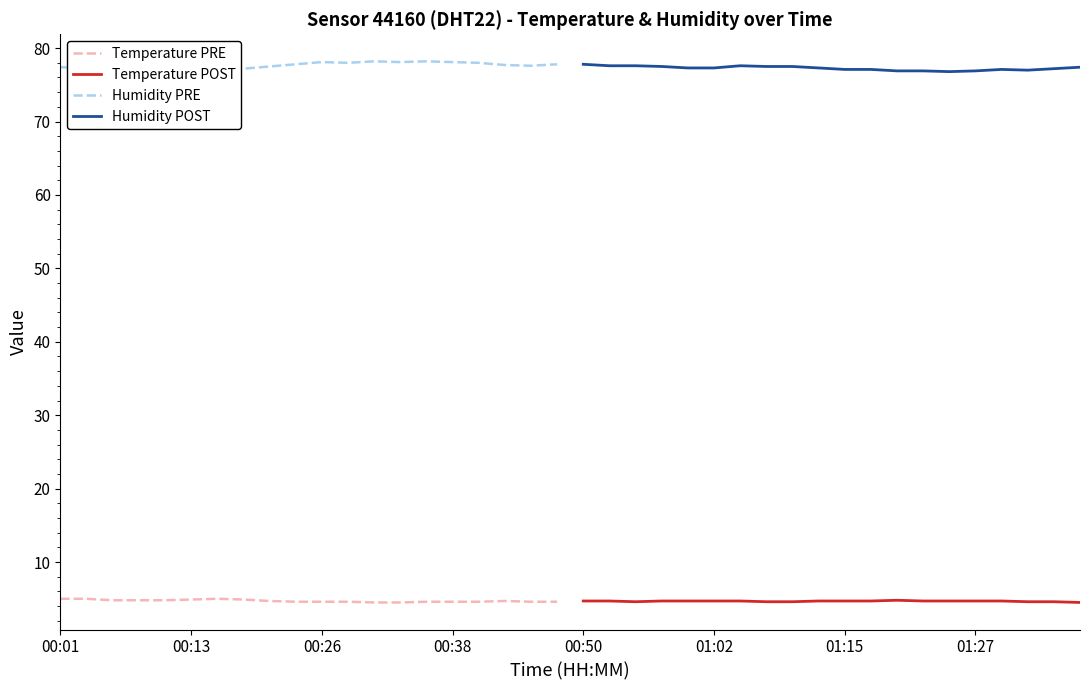

True or false: Temperature POST and Humidity POST intersect in this chart.

False